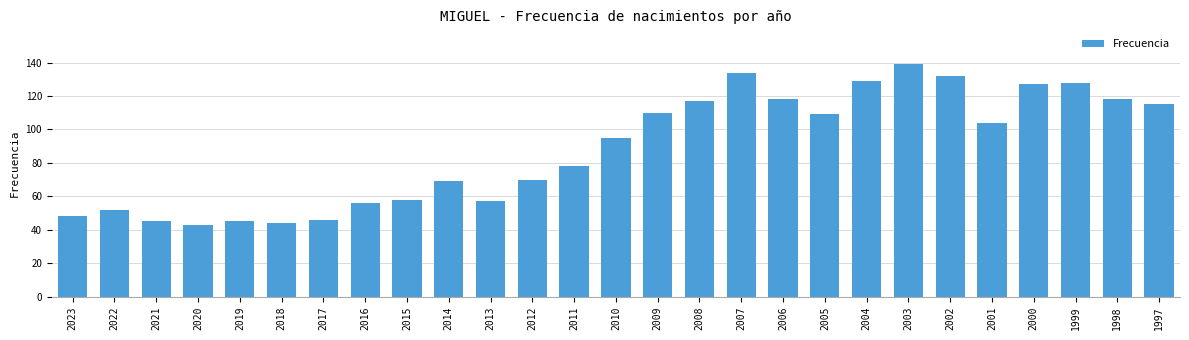

How many bars are there in total?

27